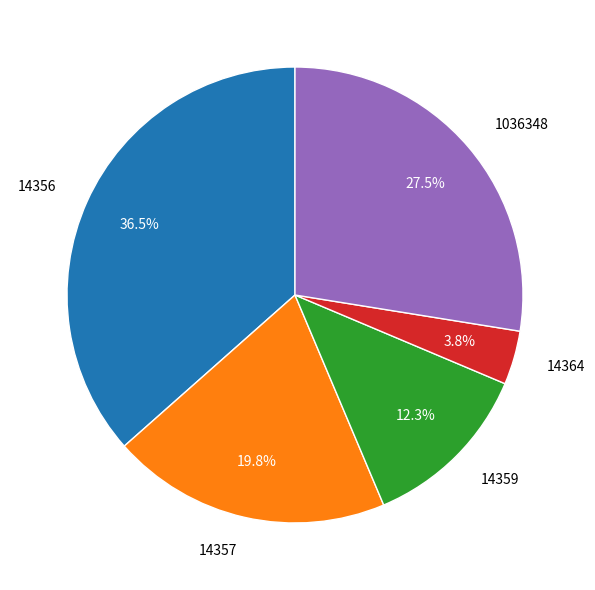

What is the total percentage of 14357 and 14359?

32.1%